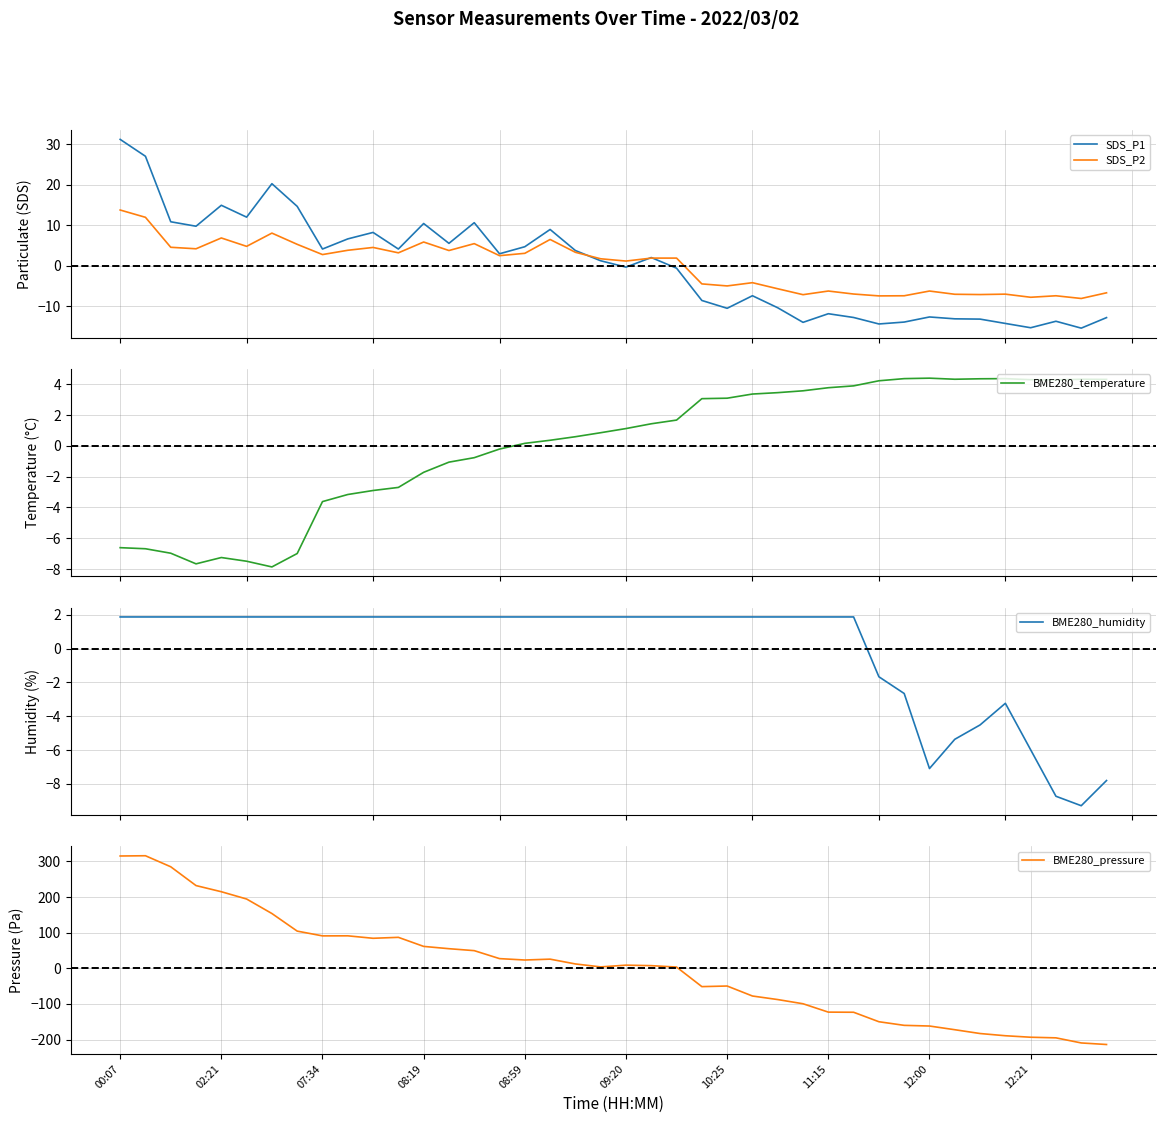

What is the maximum value for SDS_P1?

31.2